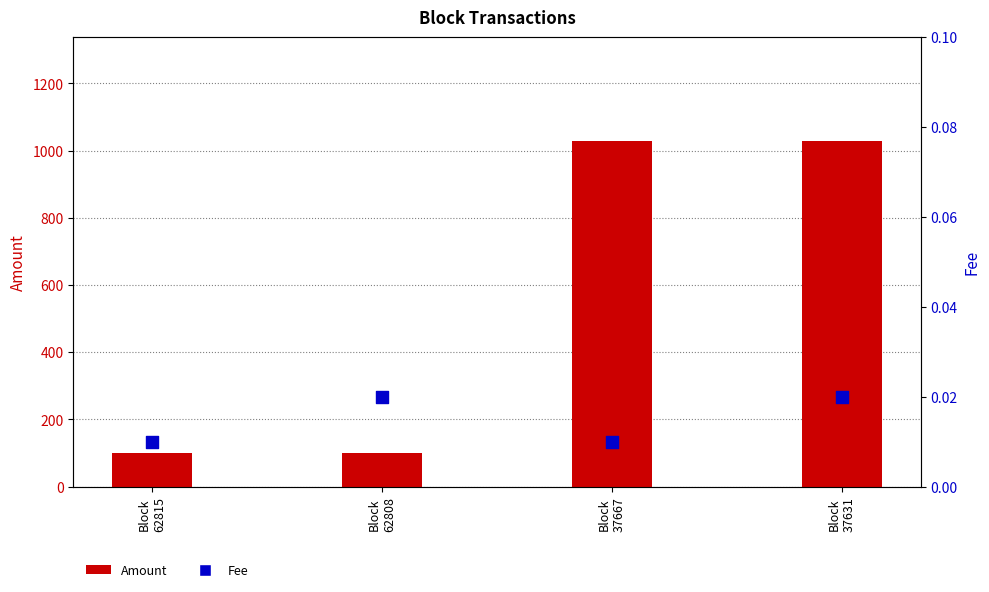

At which category is the sum across all series the highest?

Block
37631